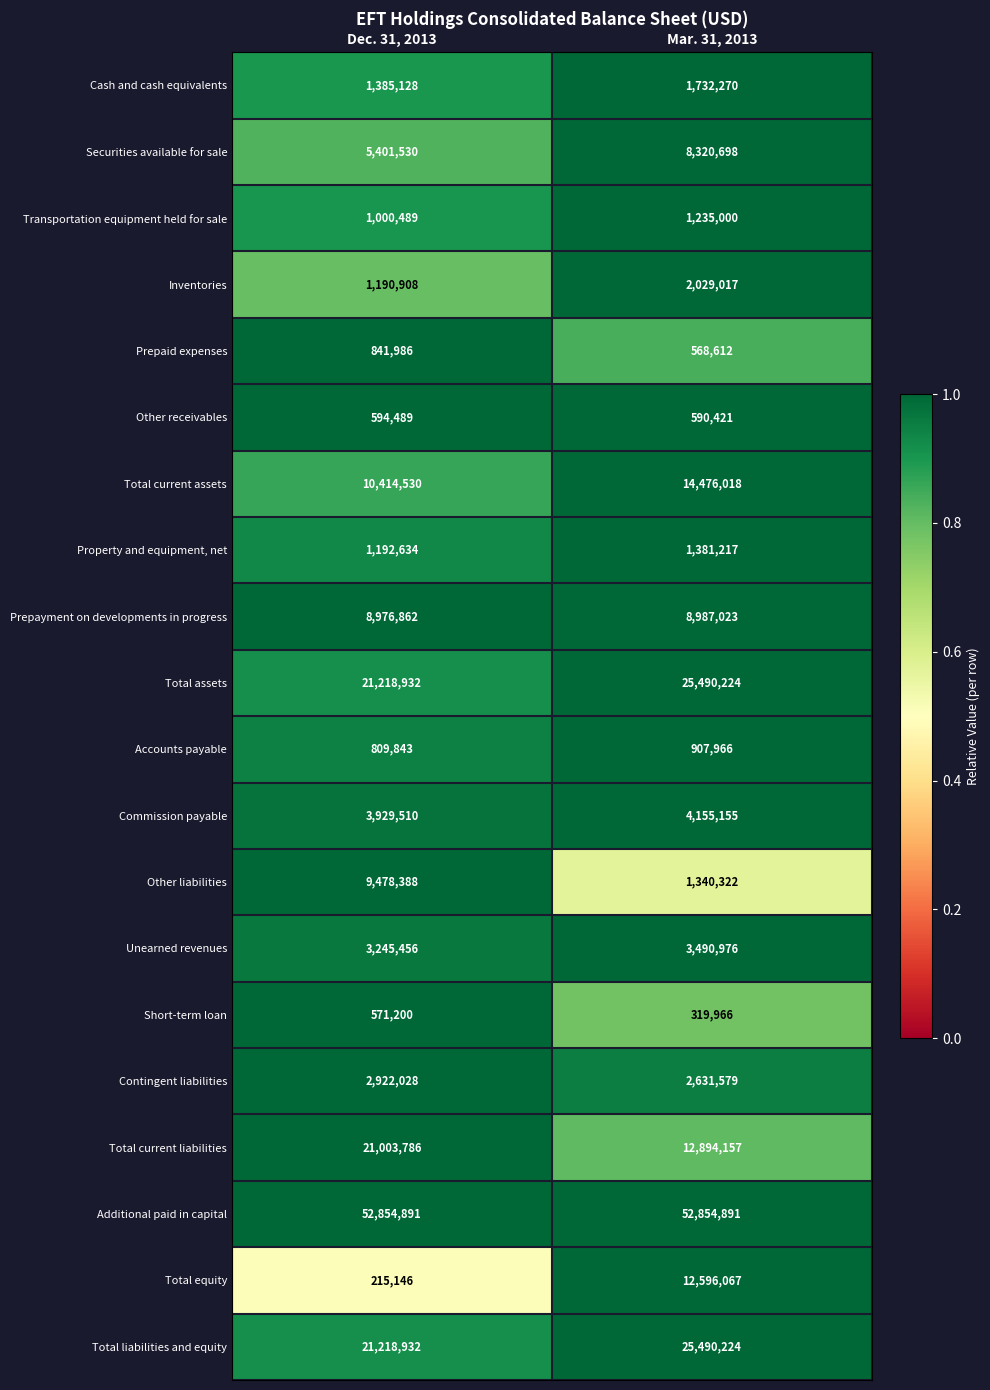

Where is Securities available for sale nearest to the value 6861114?

Dec. 31, 2013